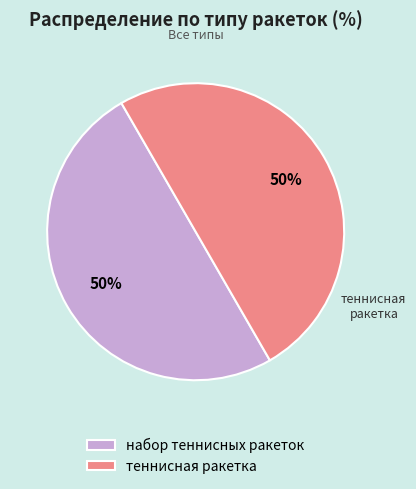

To the nearest percent, what percentage of the pie is набор теннисных ракеток?

50%